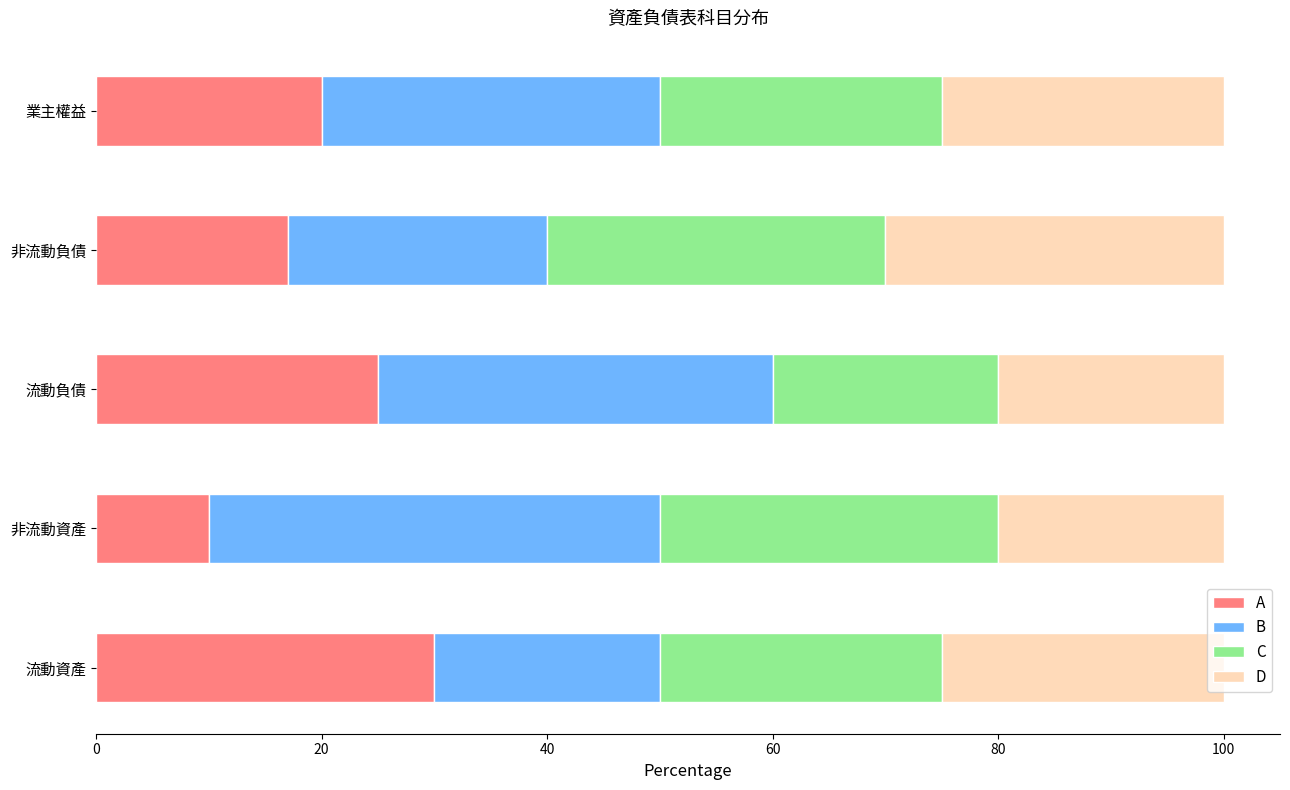

At how many categories does at least one series exceed 18?

5